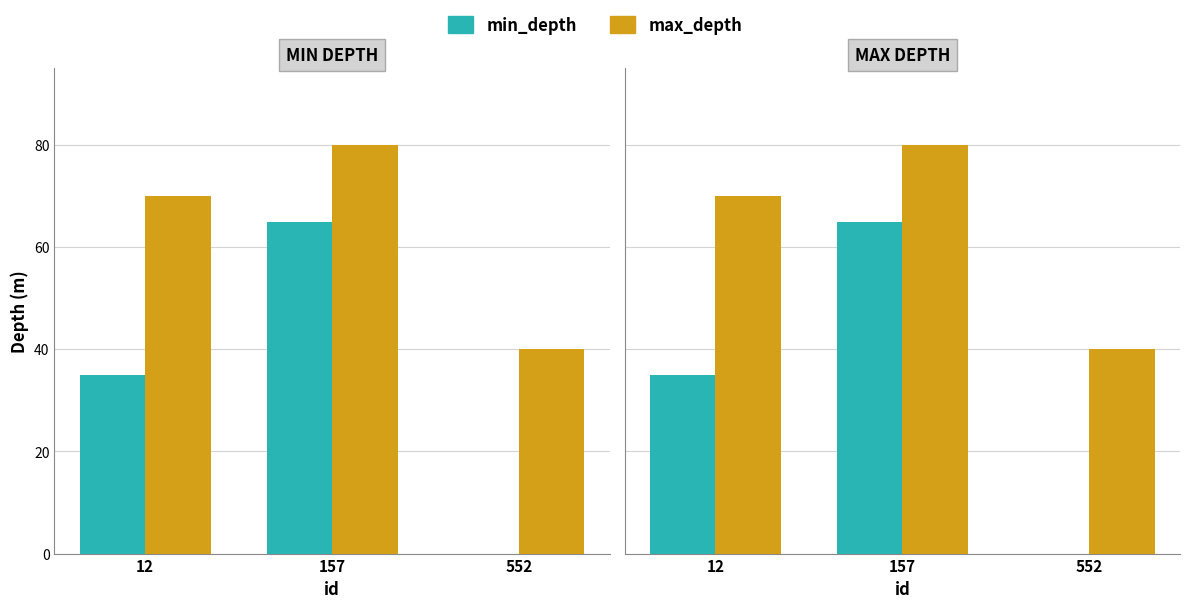

How many bars are there in each group?

2